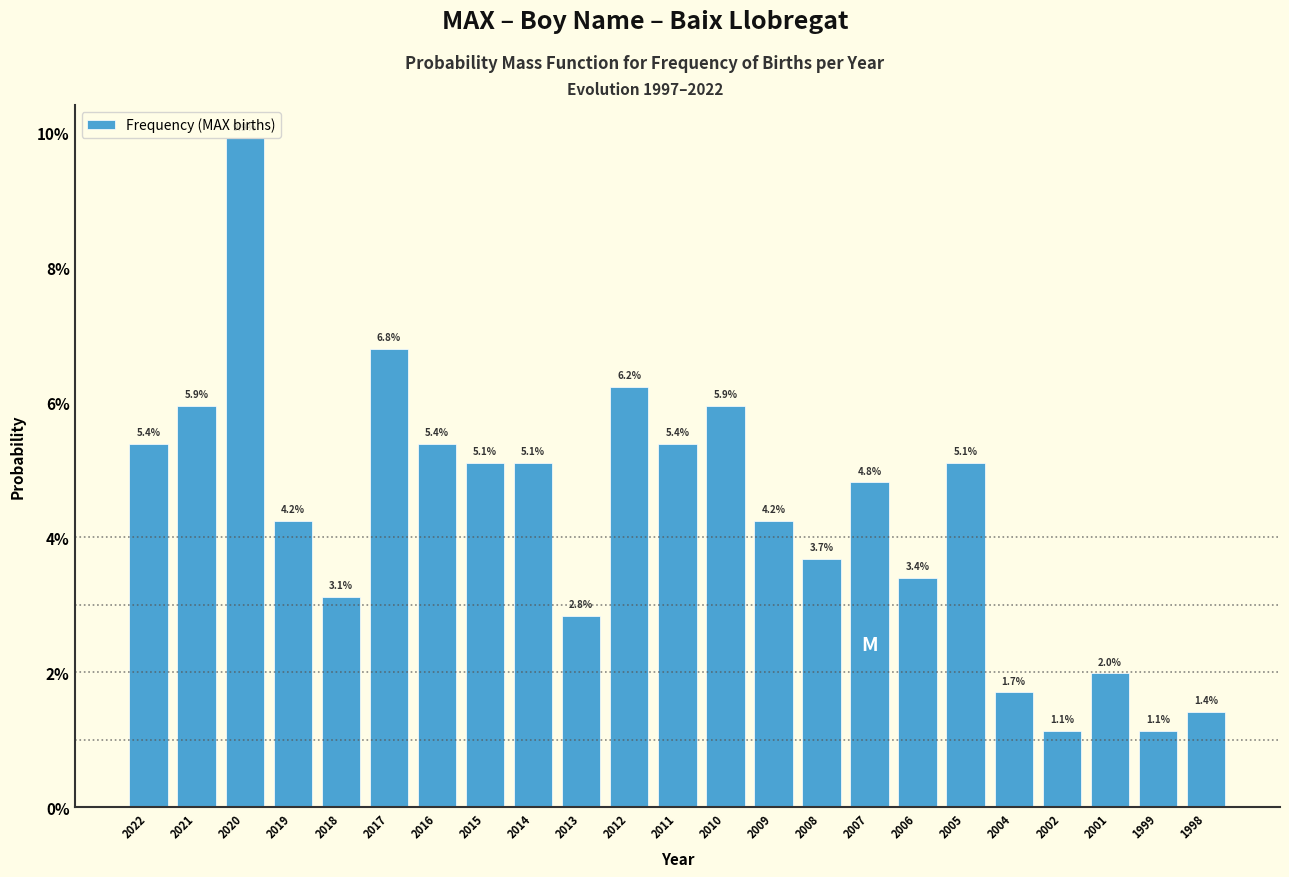

Are the bars horizontal?

No